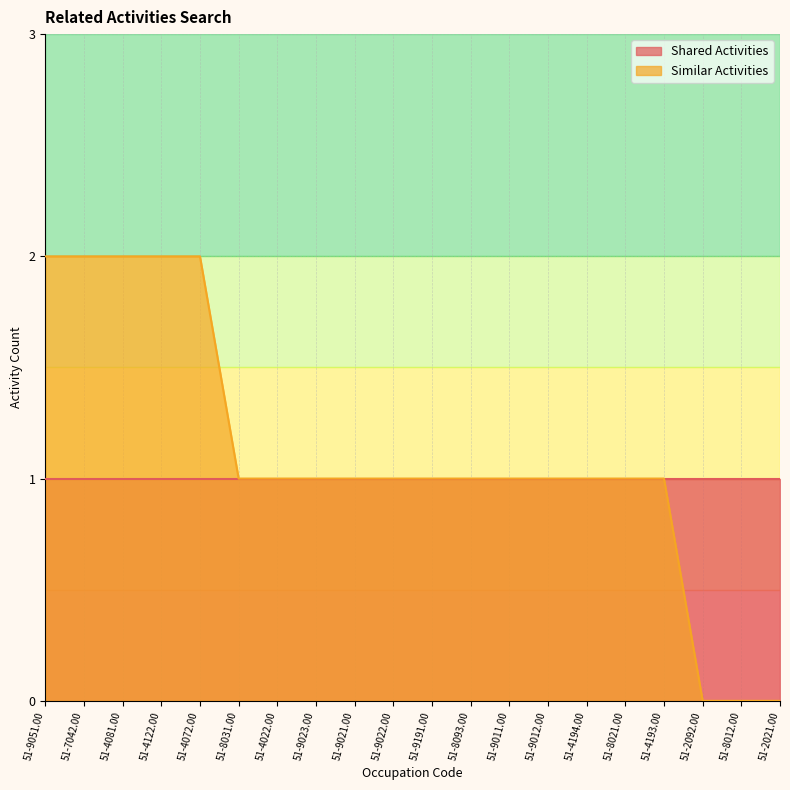

Reading left to right, list all the values displayed in this chart.

51-9051.00=2	51-7042.00=2	51-4081.00=2	51-4122.00=2	51-4072.00=2	51-8031.00=1	51-4022.00=1	51-9023.00=1	51-9021.00=1	51-9022.00=1	51-9191.00=1	51-8093.00=1	51-9011.00=1	51-9012.00=1	51-4194.00=1	51-8021.00=1	51-4193.00=1	51-2092.00=0	51-8012.00=0	51-2021.00=0